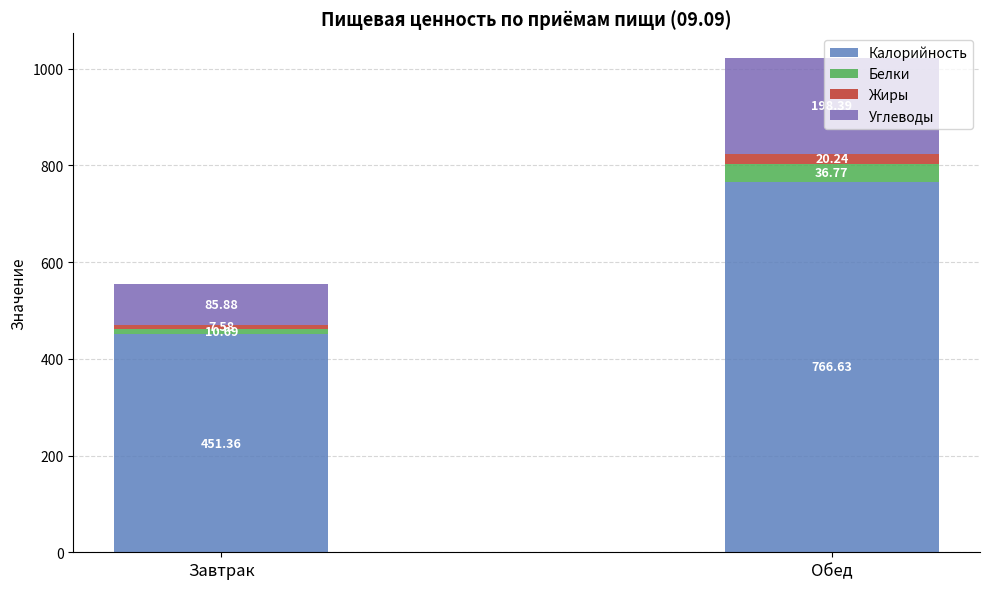

Which category has the highest value in the Калорийность series?

Обед